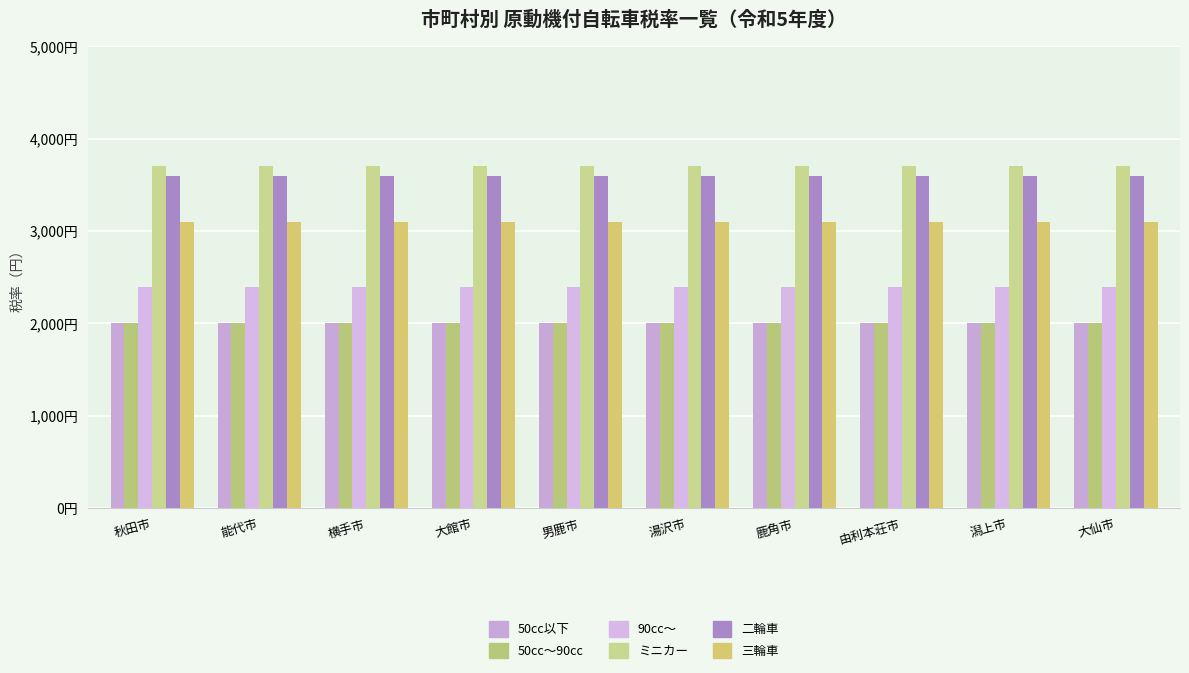

What is the sum of the 90cc～ values at 湯沢市 and 大仙市?

4800